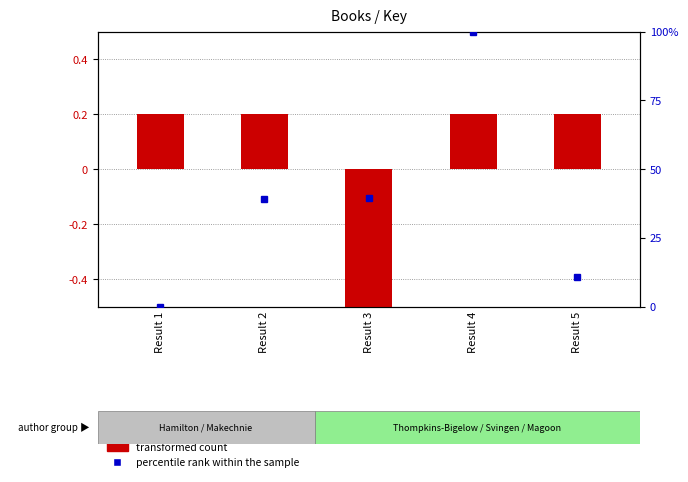

Rank the series at Result 3 from lowest to highest value.

transformed count, percentile rank within the sample